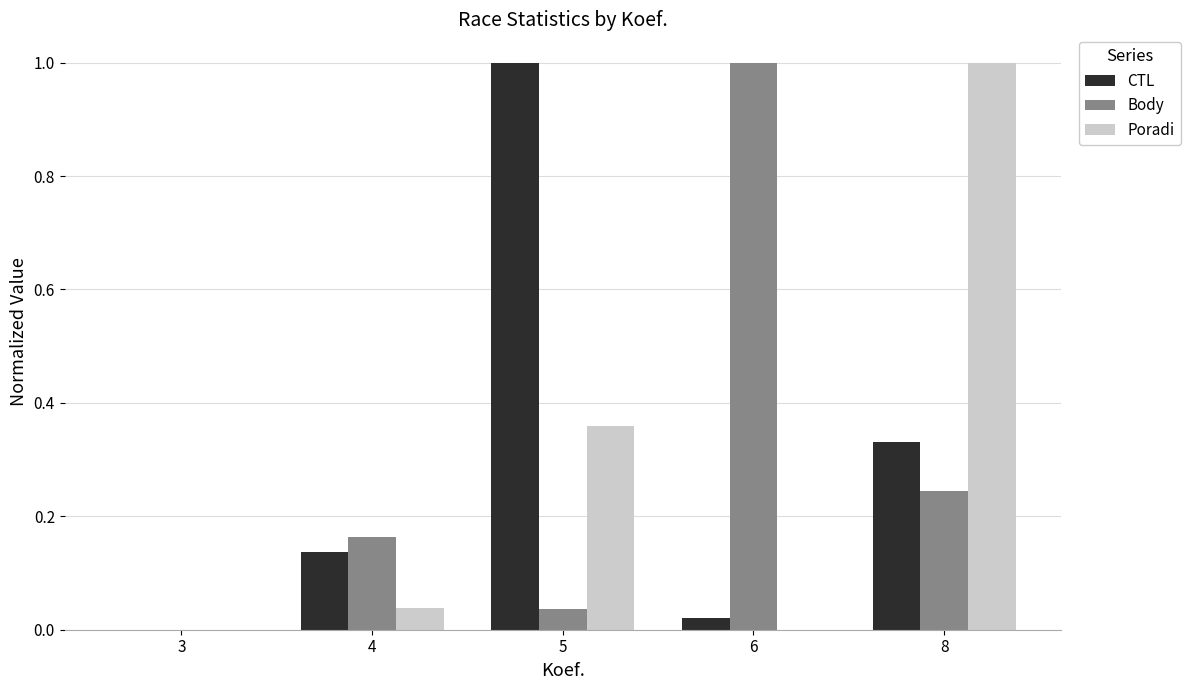

What is the total value across all series at 6?

1.0